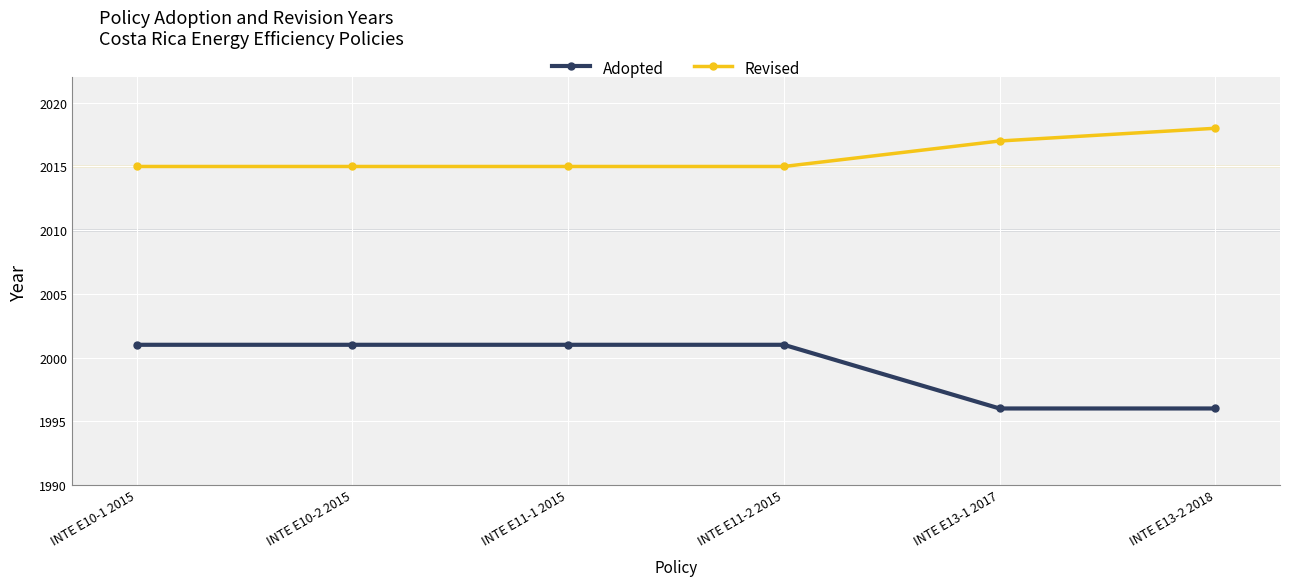

Does the chart display data point markers on the line(s)?

Yes